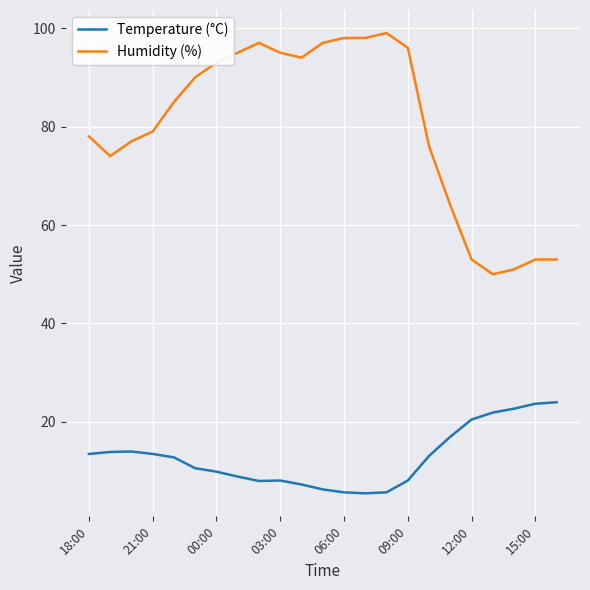

Which series has the largest total across all categories?

Humidity (%)